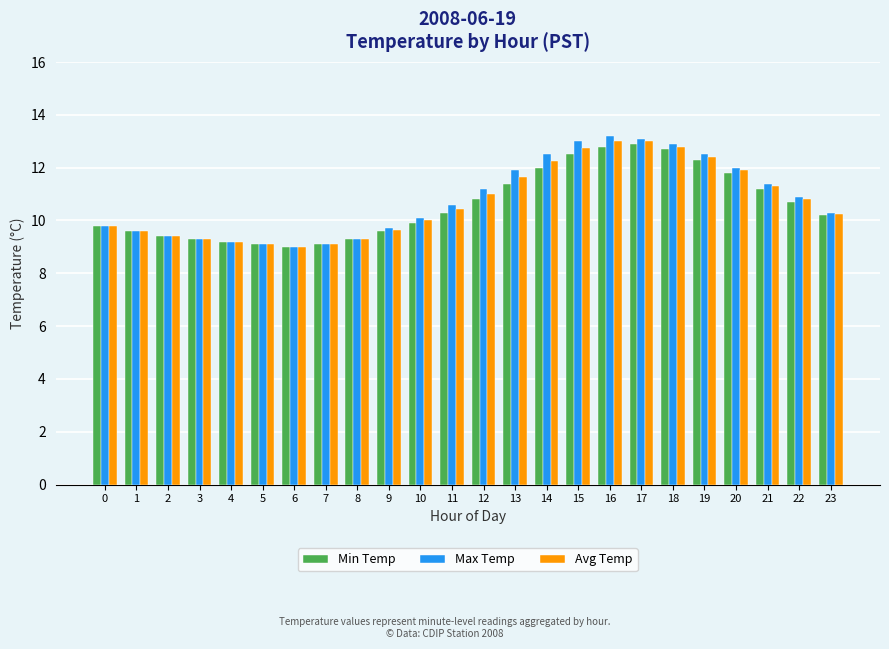

What are all the series names shown in the legend?

Min Temp, Max Temp, Avg Temp